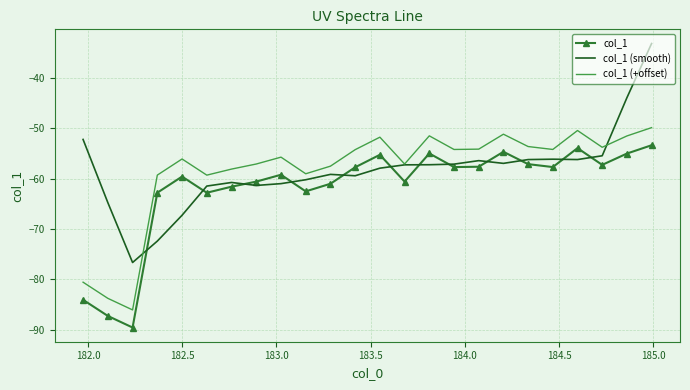

Which series has the largest range (max minus min)?

col_1 (smooth)